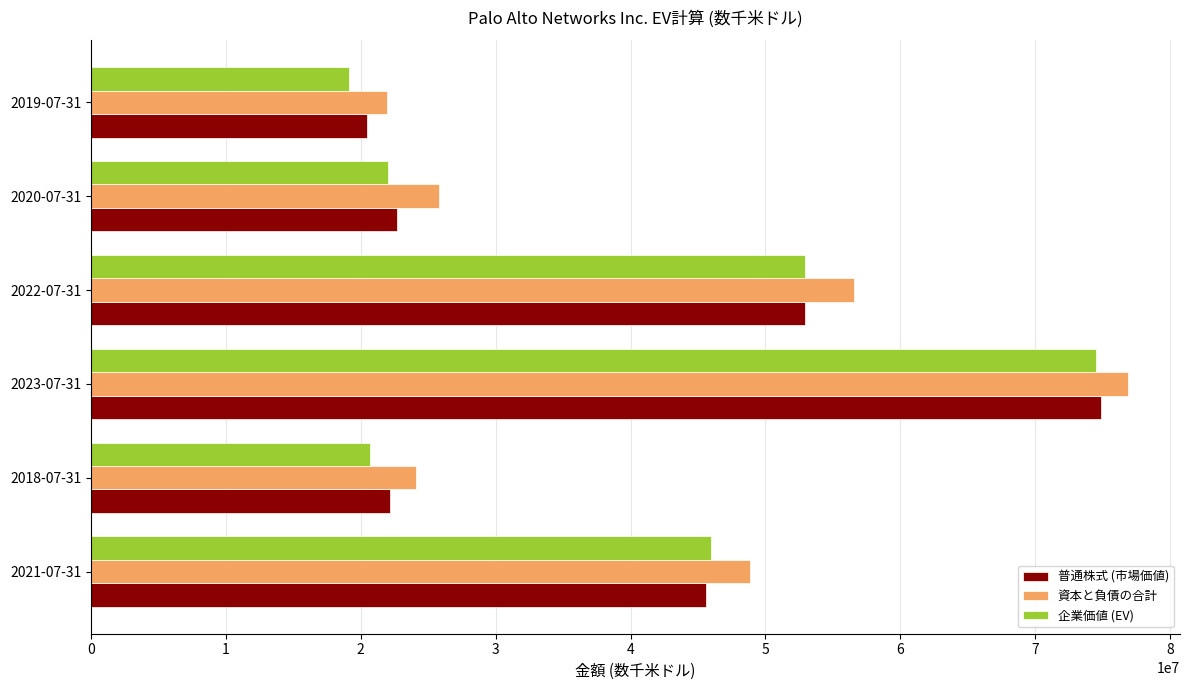

Which series has the widest spread of values?

企業価値 (EV)